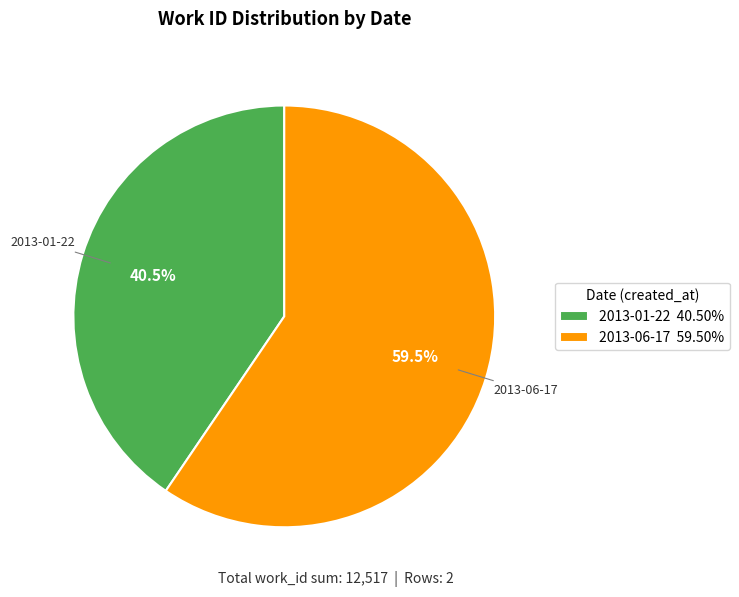

What is the ratio of the value at 2013-01-22 to the value at 2013-06-17?

0.7